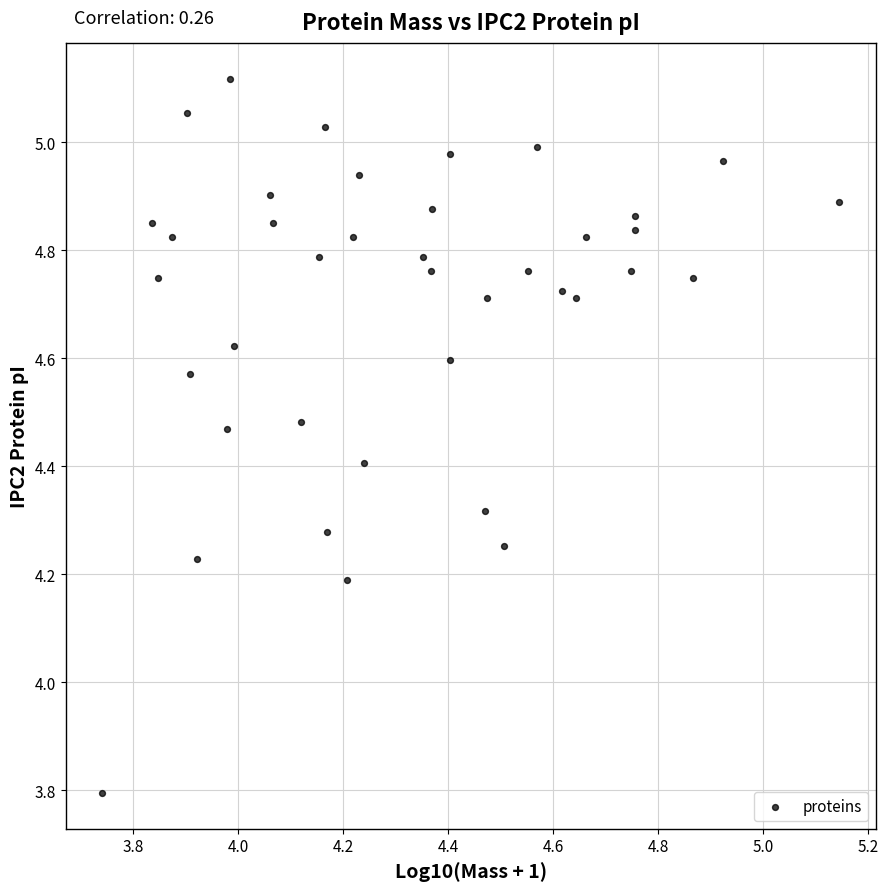

What is the range of Y values (max minus min)?

1.3